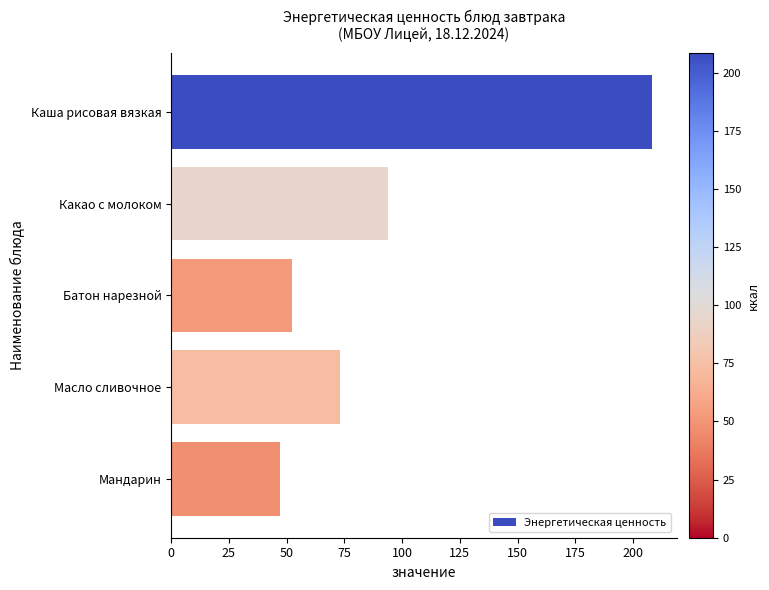

Between Какао с молоком and Масло сливочное, which is larger?

Какао с молоком